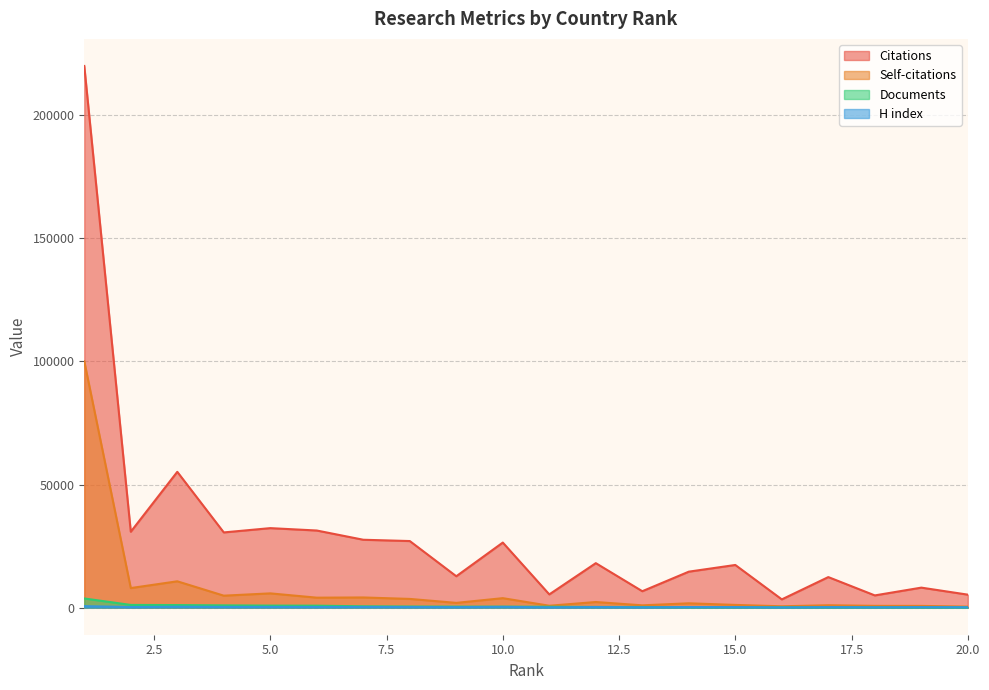

At which label is Documents closest to 1915?

2